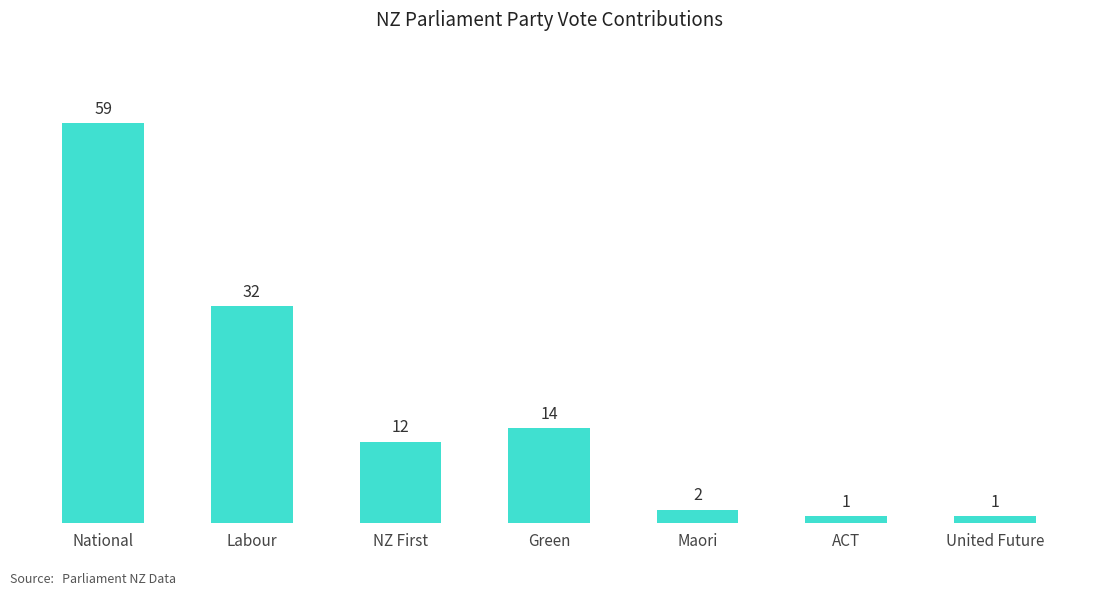

What is the change in value from NZ First to United Future?

-11